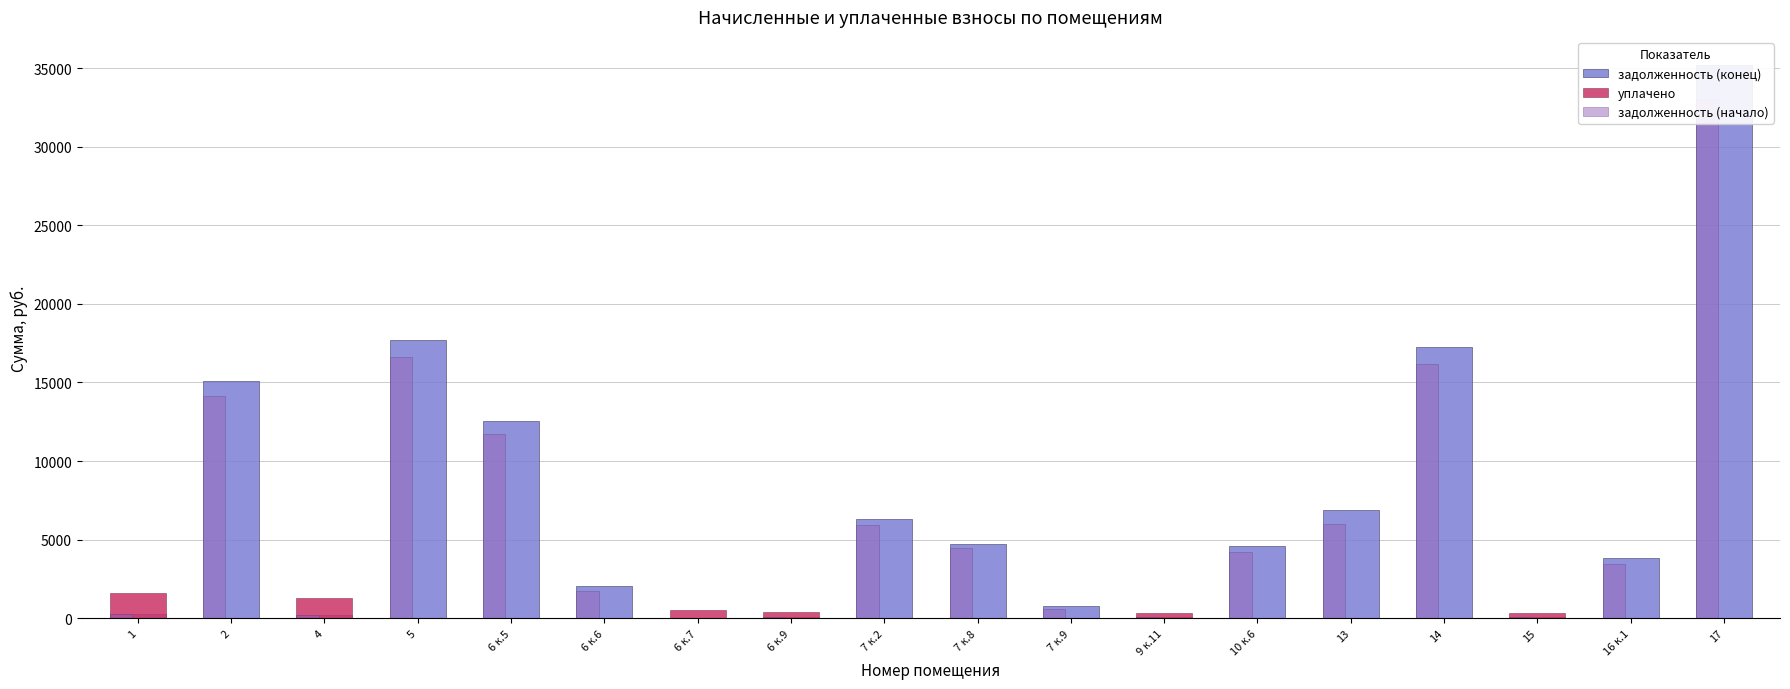

What is the highest value of the задолженность (начало) series?

33046.0